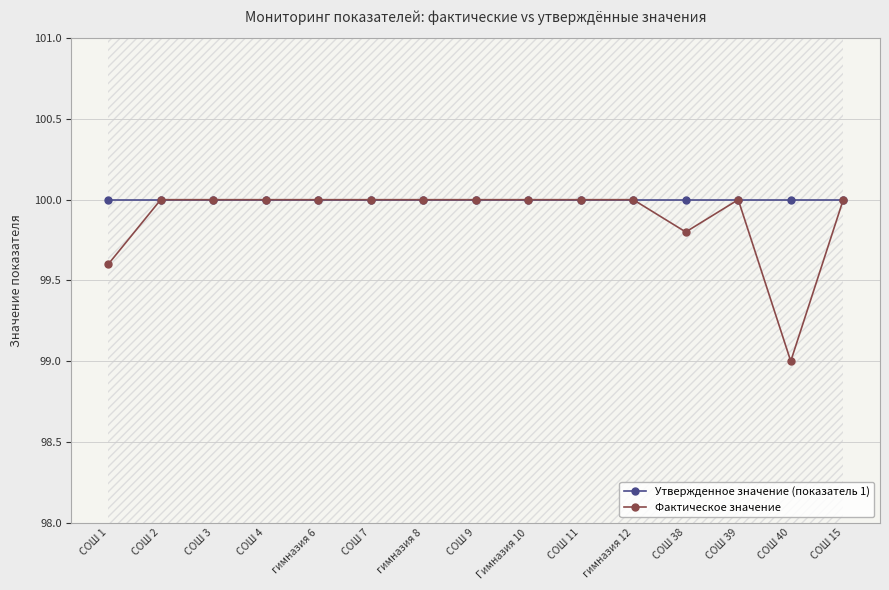

Which has a higher value, СОШ 4 or СОШ 38?

СОШ 4